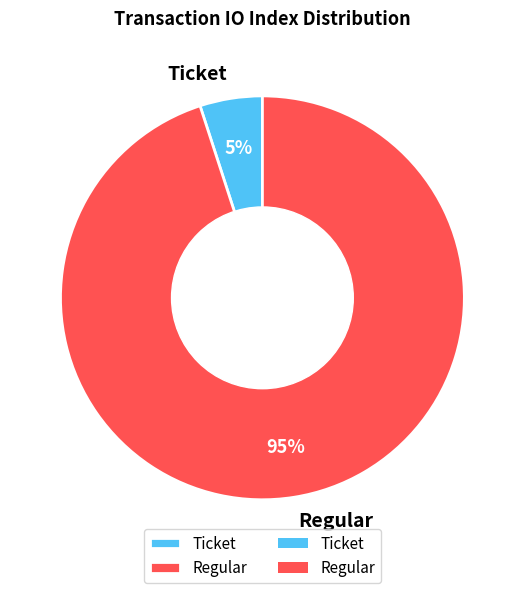

Is there any slice that represents more than half of the pie?

Yes